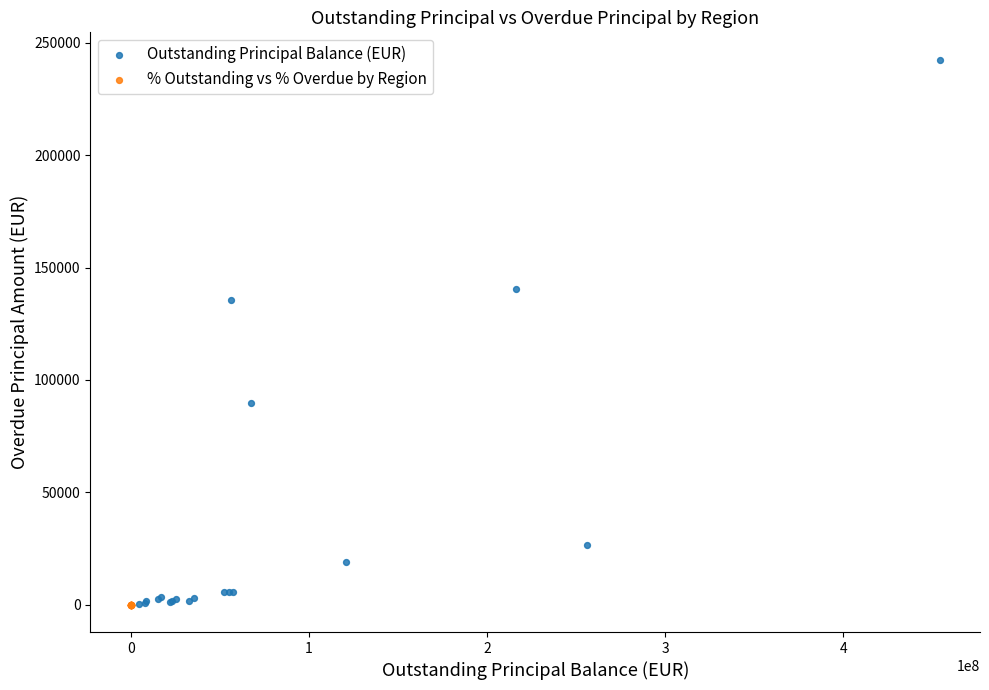

Which series has the widest spread of Y values?

Outstanding Principal Balance (EUR)